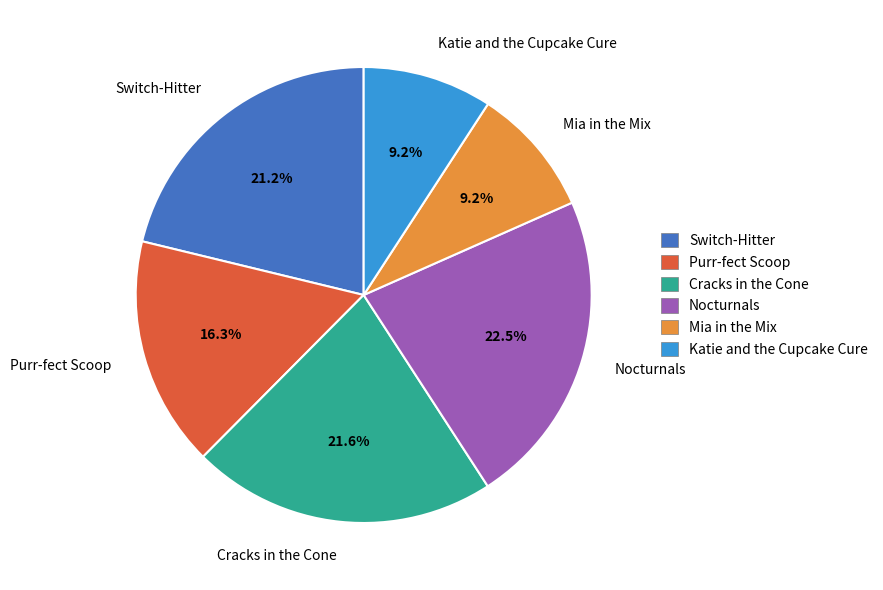

True or false: Katie and the Cupcake Cure accounts for 9% of the total.

True